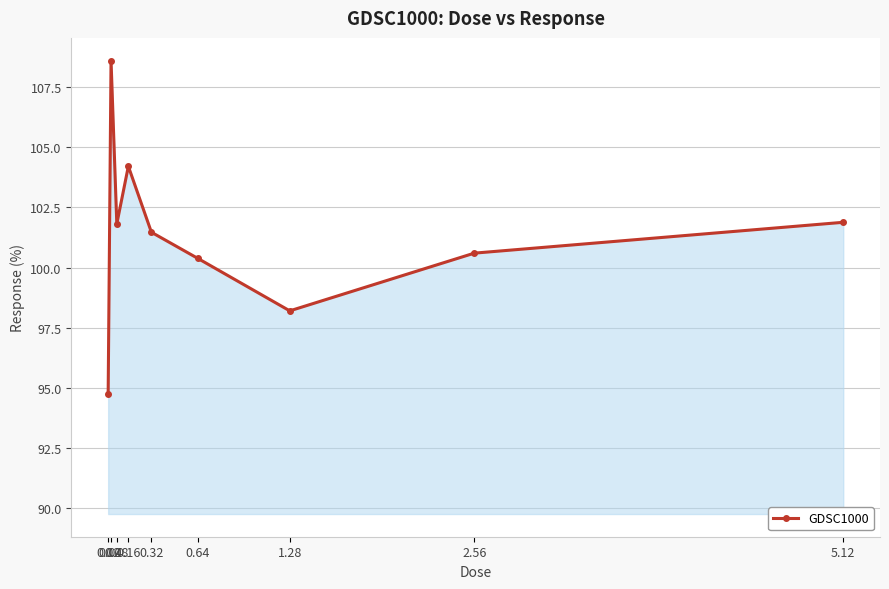

True or false: the data shows 94.8 at 0.02.

True